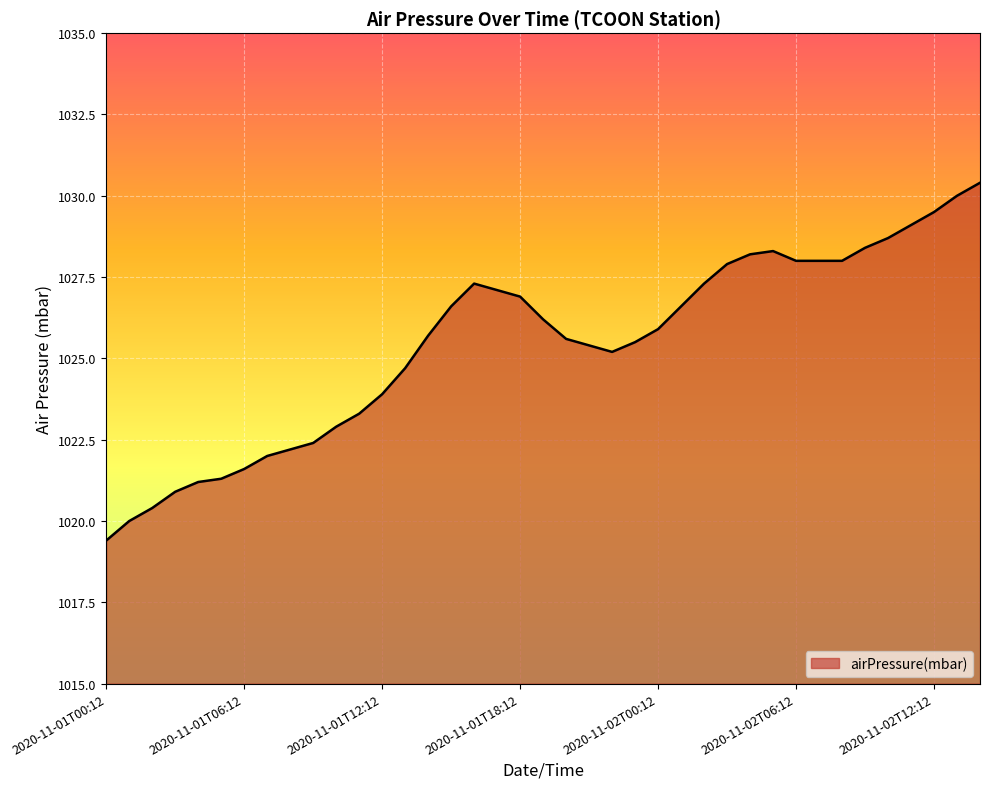

What is the smallest value displayed?

1019.4